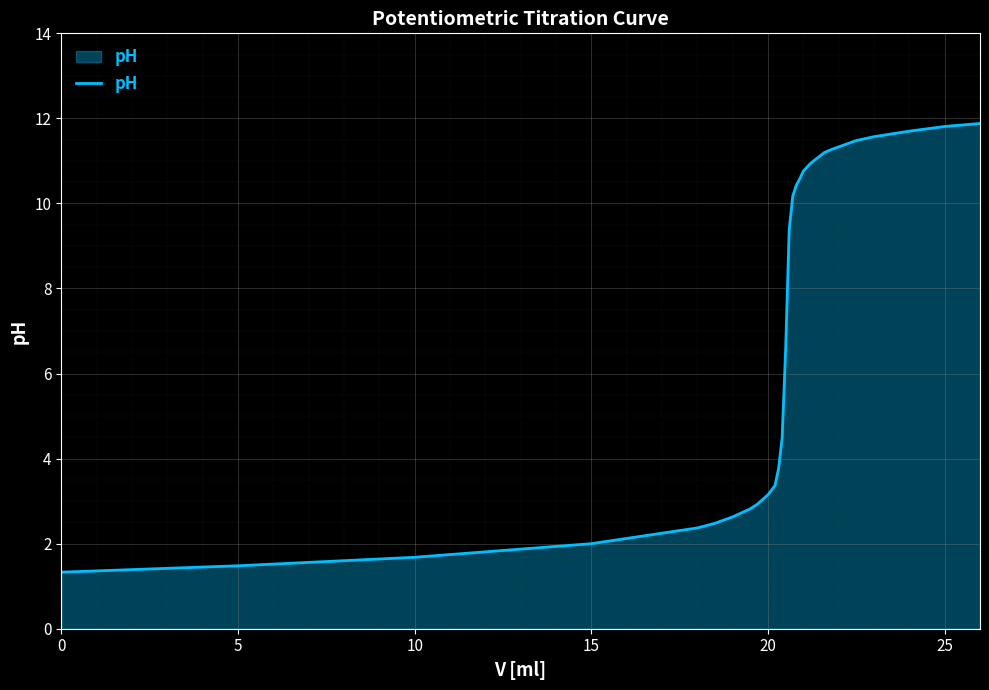

What is the maximum value shown in the chart?

11.9